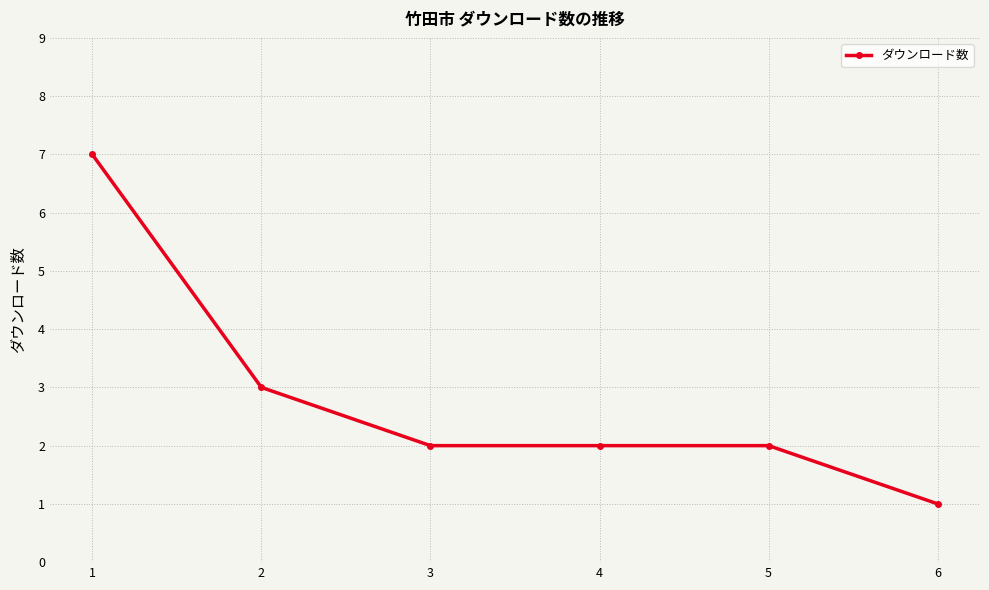

What is the average value?

3